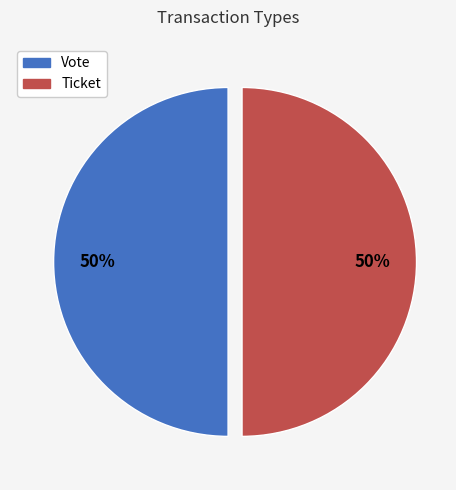

To the nearest percent, what portion does Ticket represent?

50%